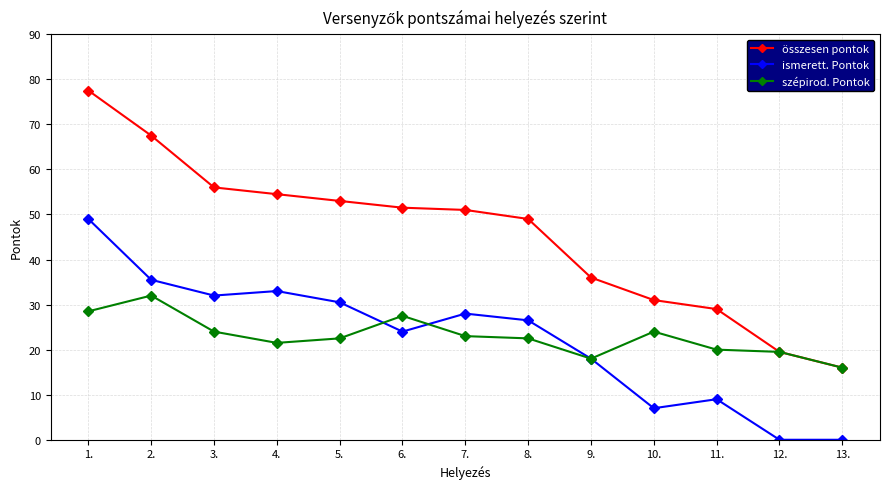

Which series has the widest spread of values?

összesen pontok